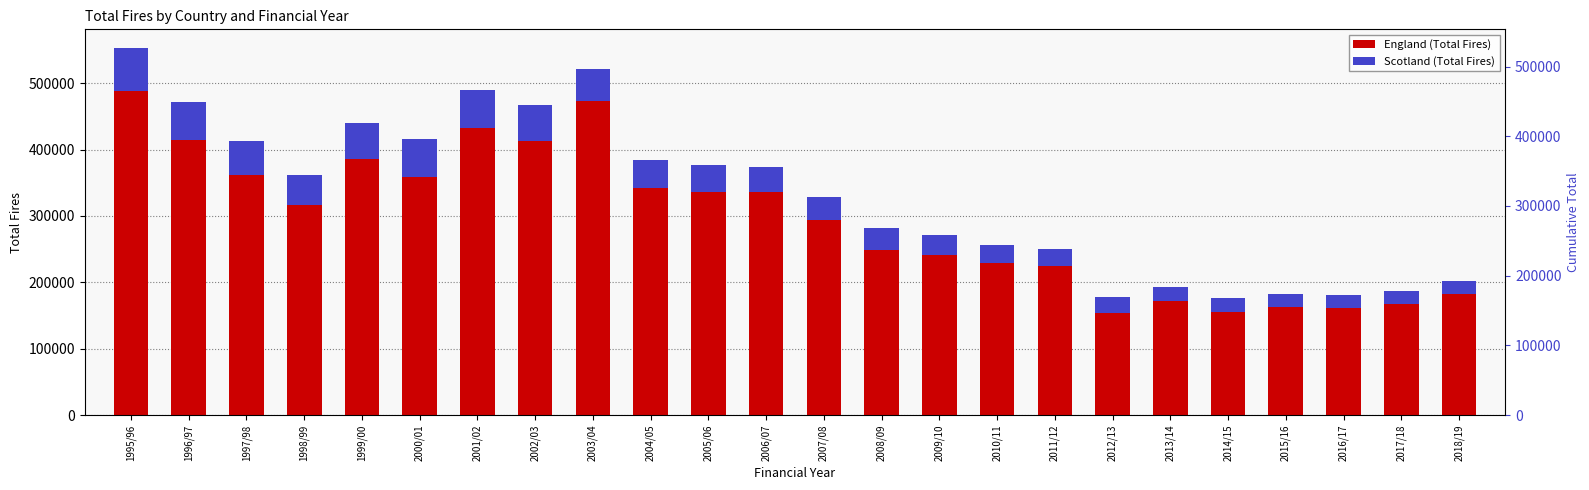

At which category is the sum across all series the highest?

1995/96